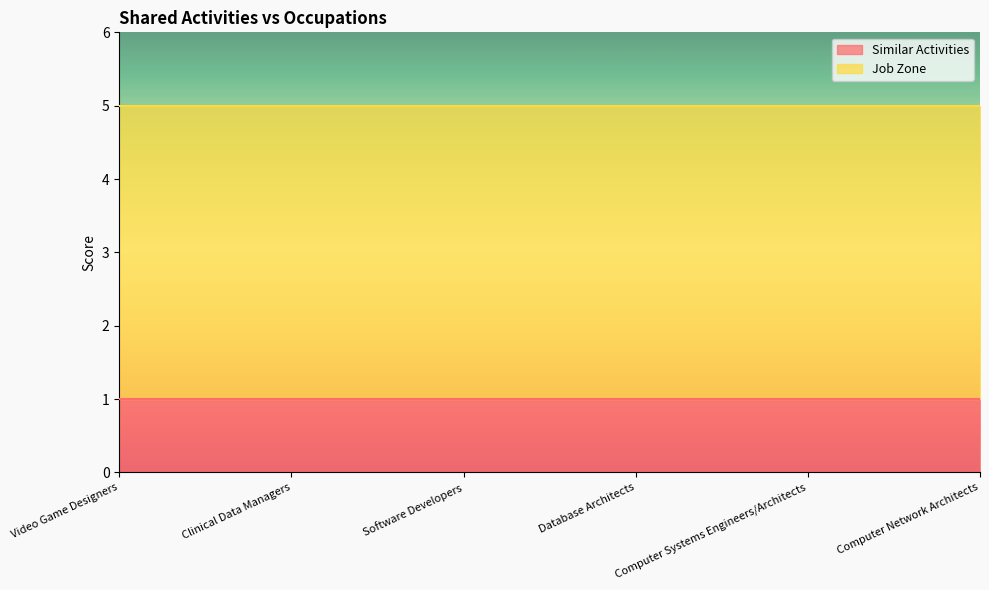

True or false: Similar Activities has more than 2 points higher than both neighbors.

False